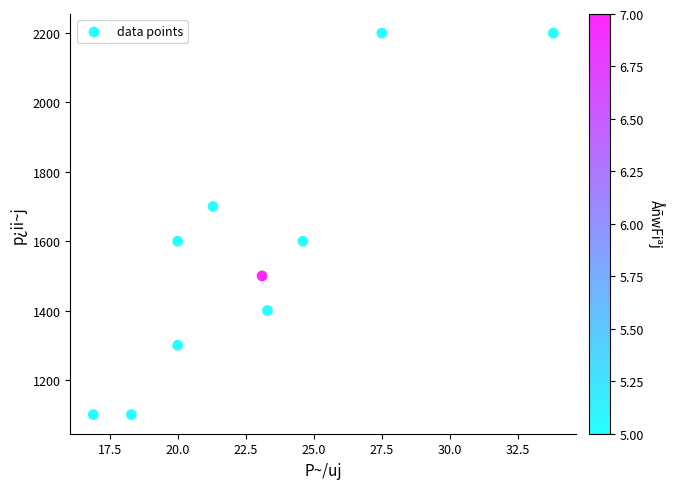

What is the range of Y values (max minus min)?

1100